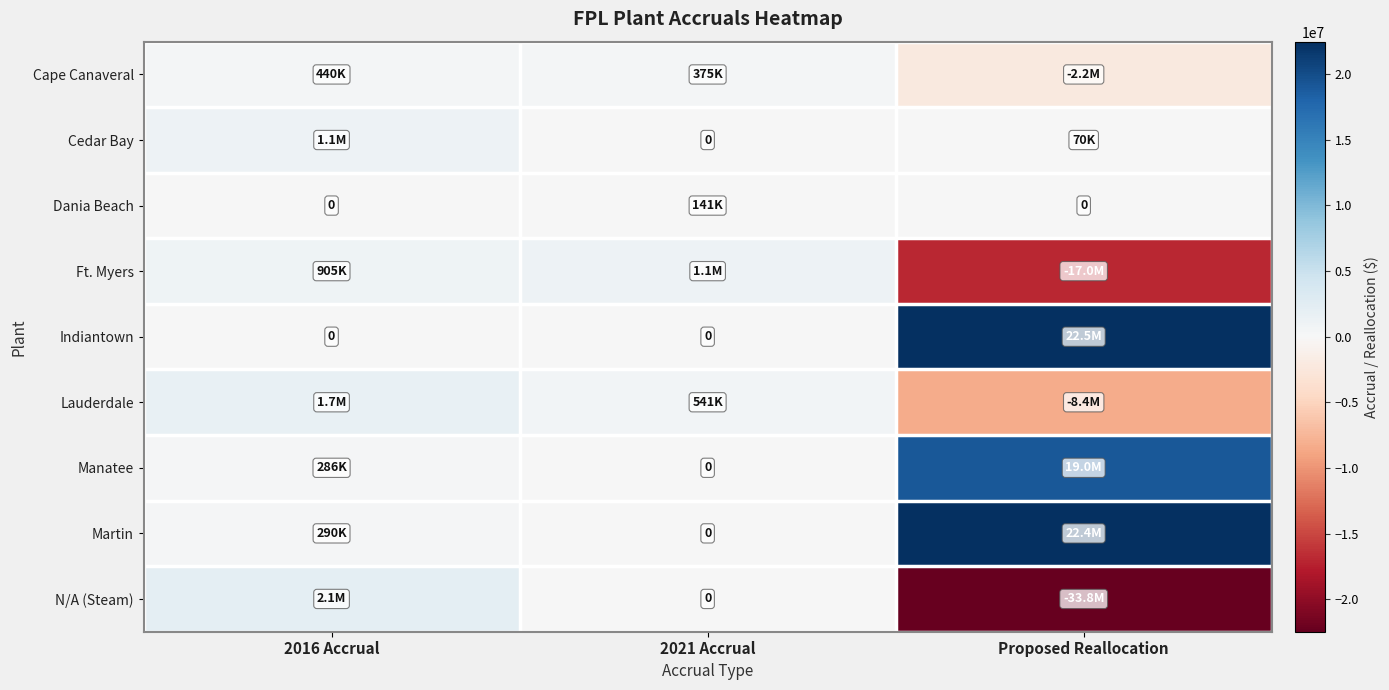

Rank the series at 2021 Accrual from lowest to highest value.

Cedar Bay, Indiantown, Manatee, Martin, N/A (Steam), Dania Beach, Cape Canaveral, Lauderdale, Ft. Myers